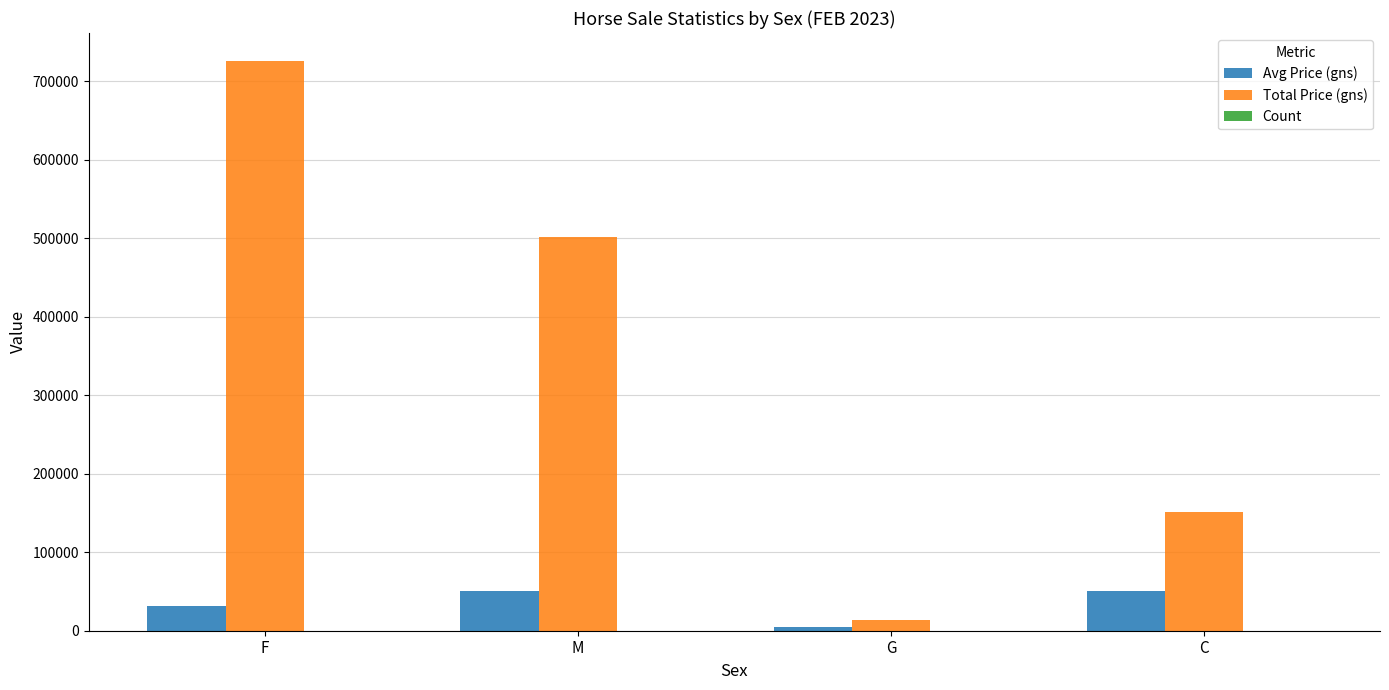

How many distinct data groups are displayed?

3